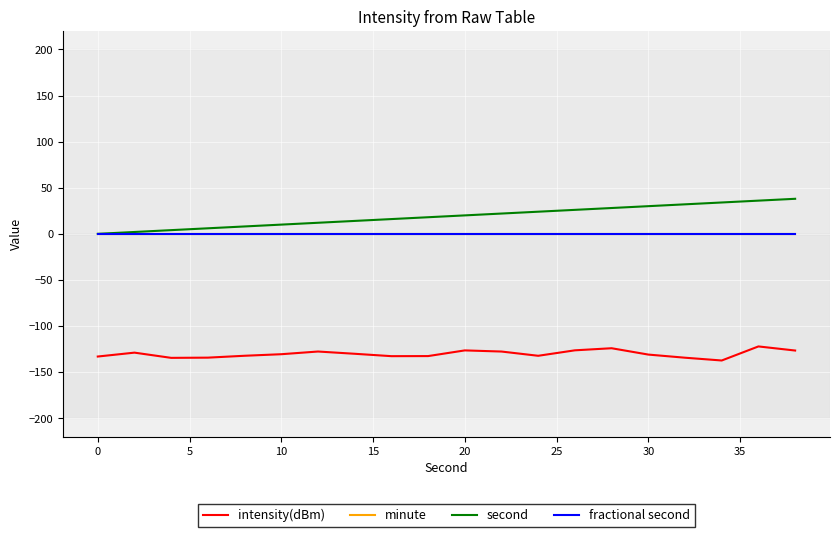

Which series has the largest total across all categories?

second